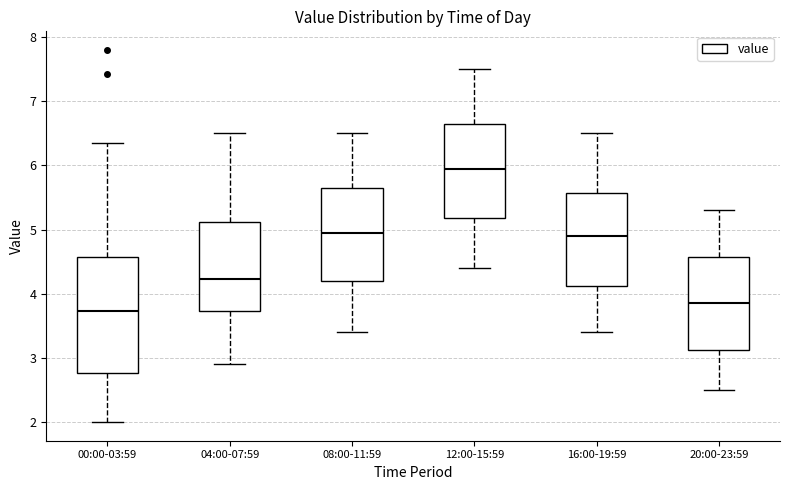

Which box's median line is the lowest?

00:00-03:59